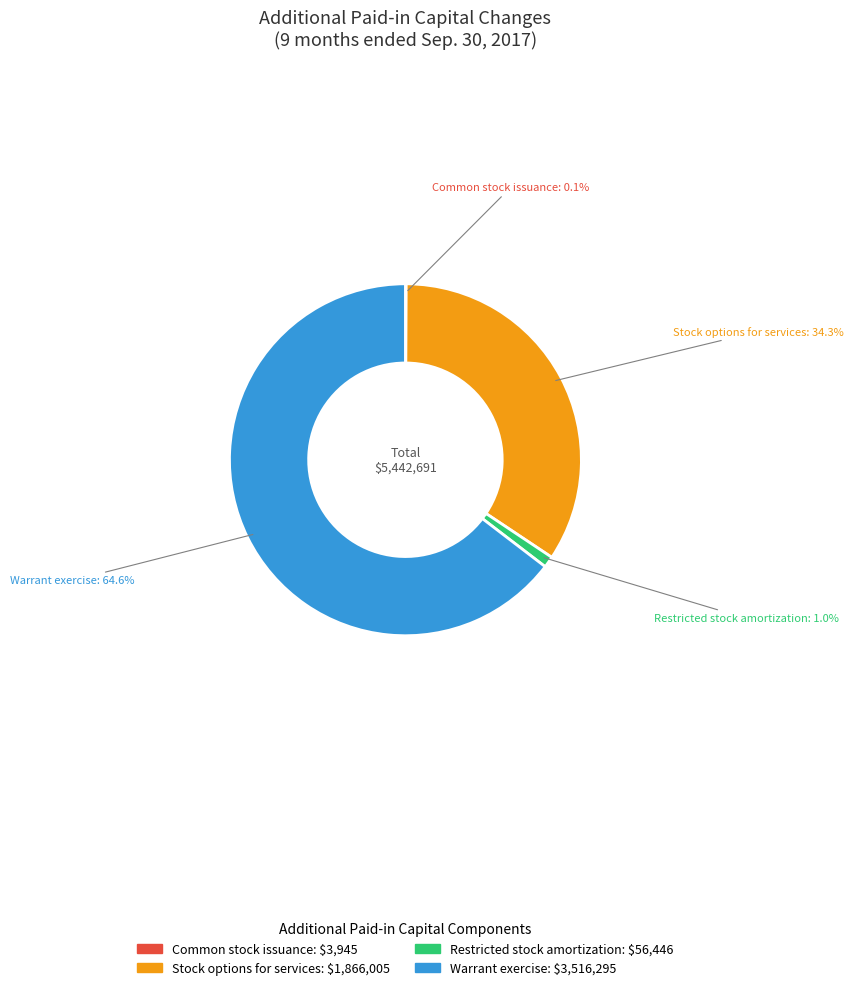

Does any single category account for the majority?

Yes